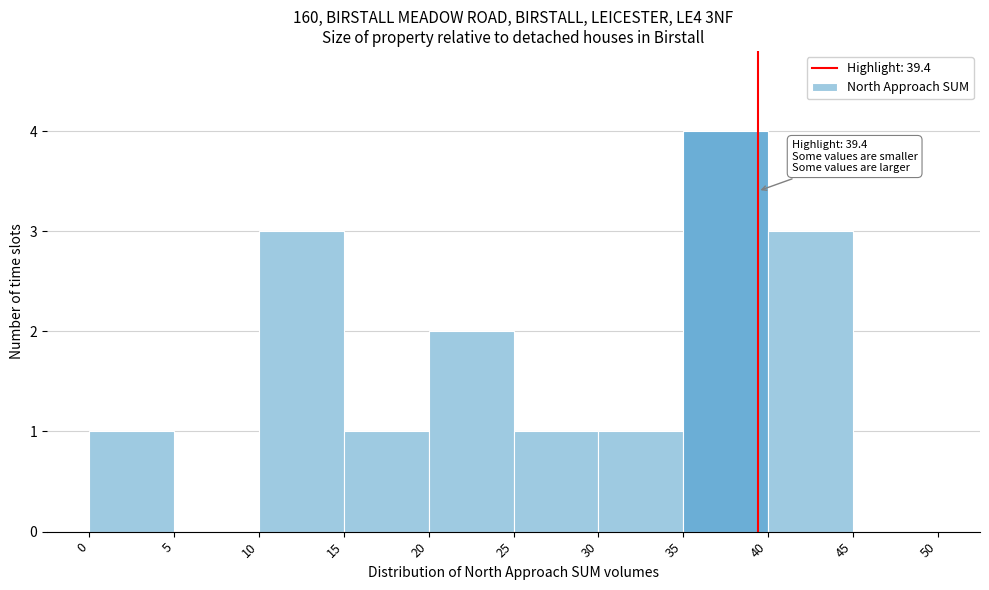

Which range on the x-axis has the tallest bar?

35 to 40